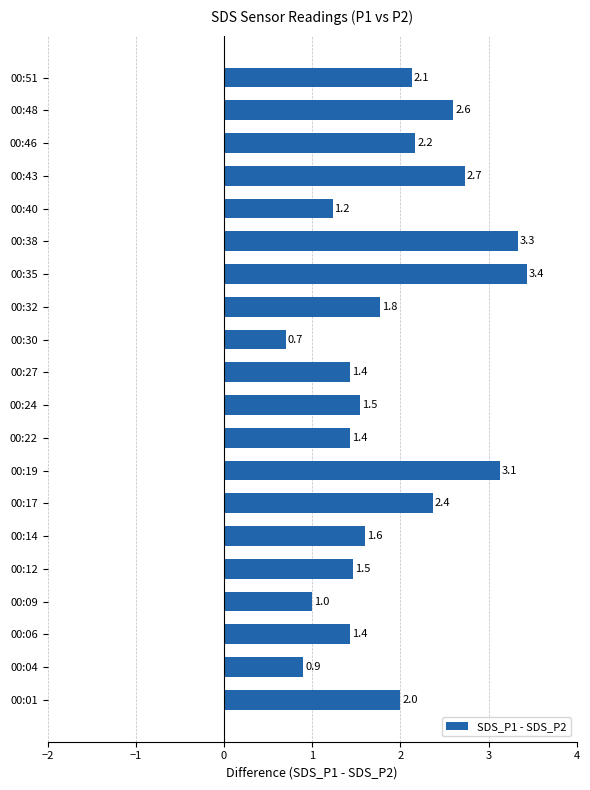

How many bars are there in total?

20